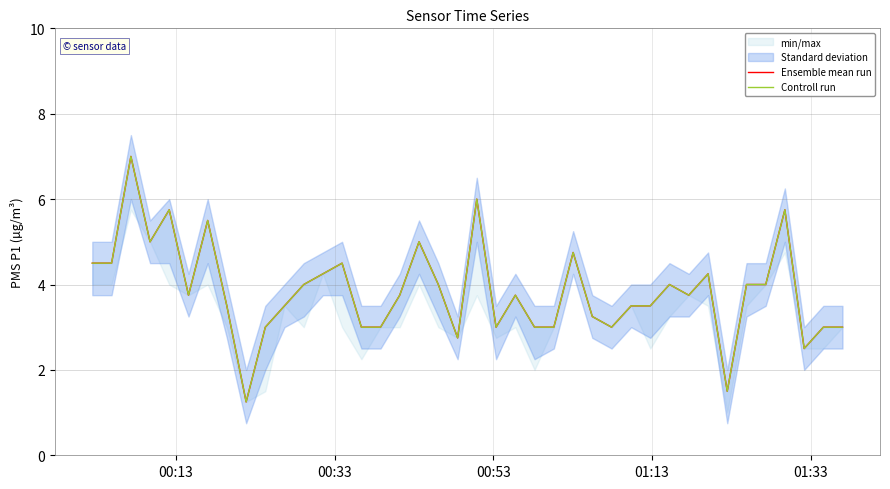

True or false: Controll run and Ensemble mean run cross at least once.

False